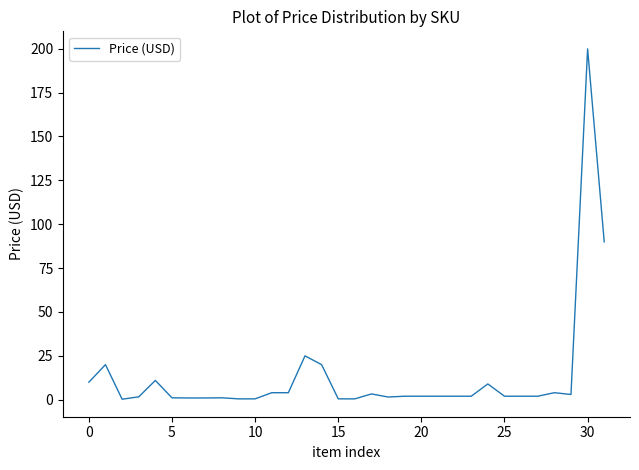

What is the difference between the maximum and minimum values?

199.7